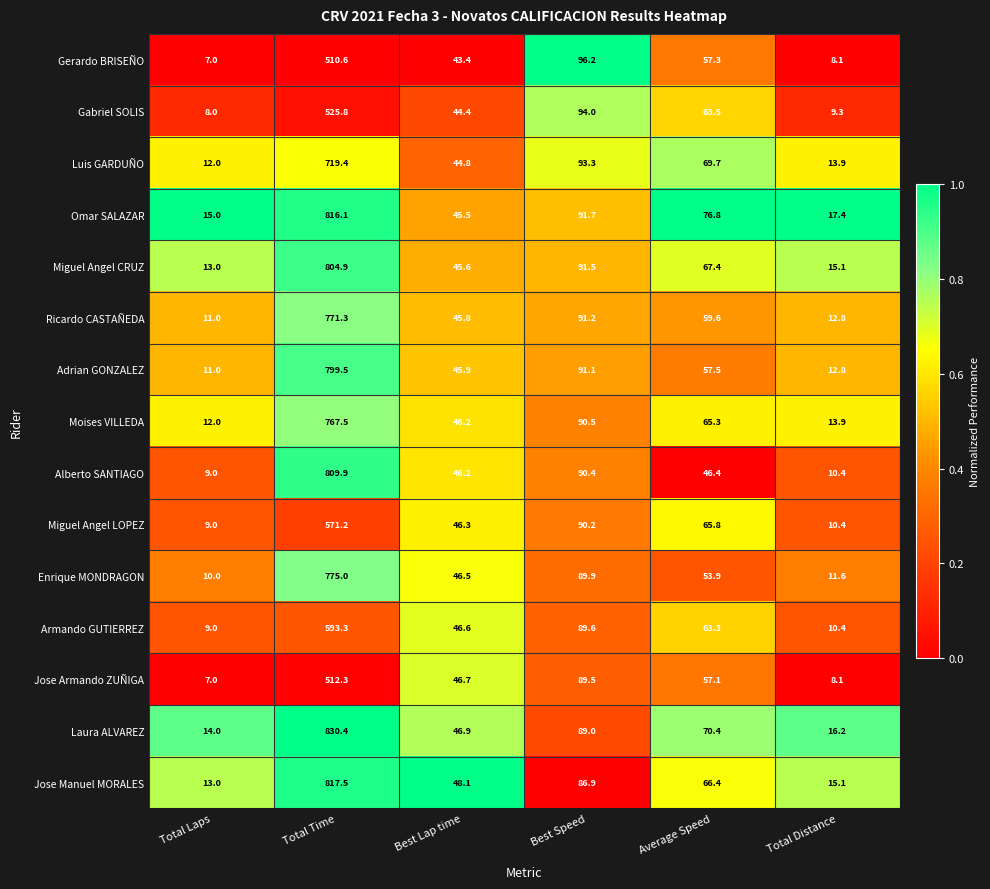

What is the greatest value displayed?

830.4